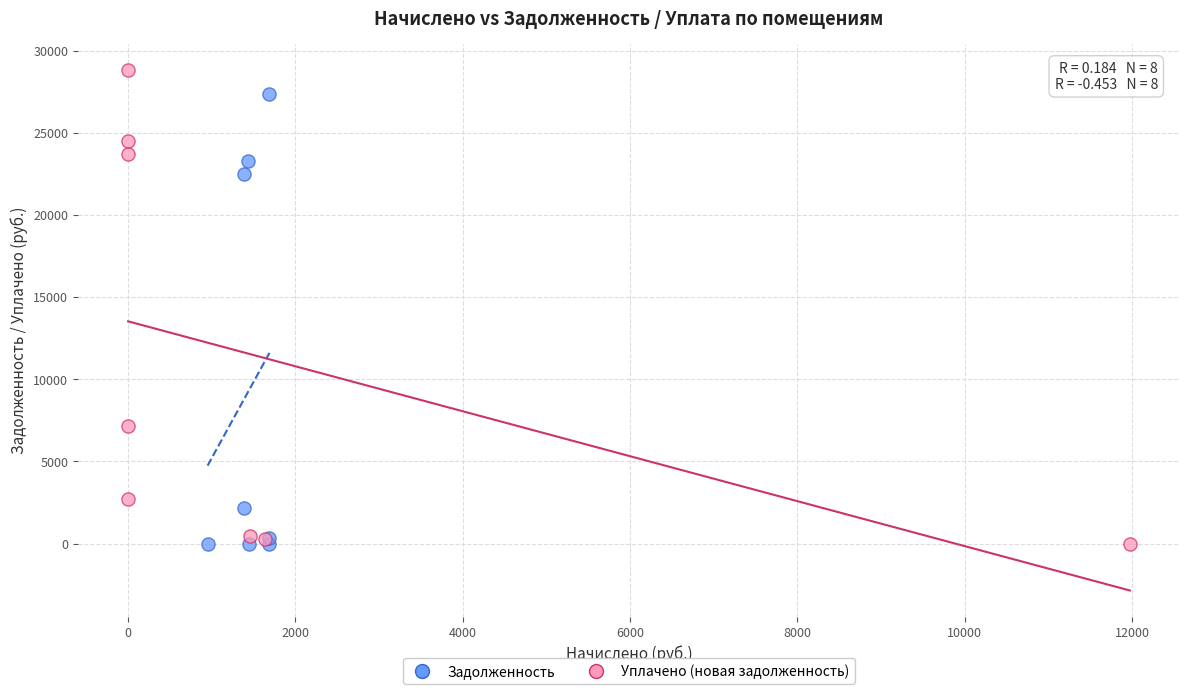

What are all the series names shown in the legend?

Задолженность, Уплачено (новая задолженность)